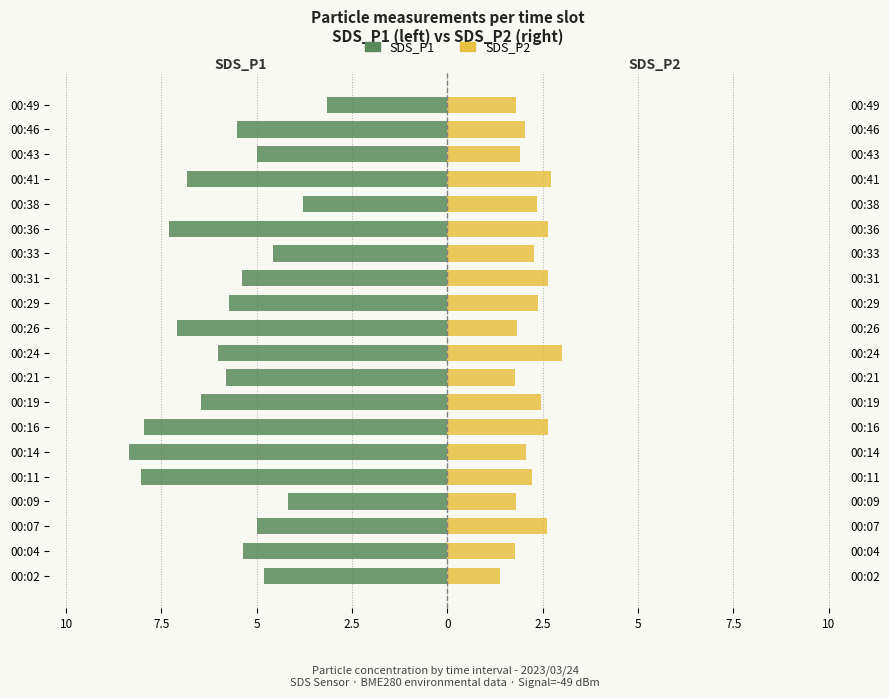

Which series has the widest spread of values?

SDS_P1